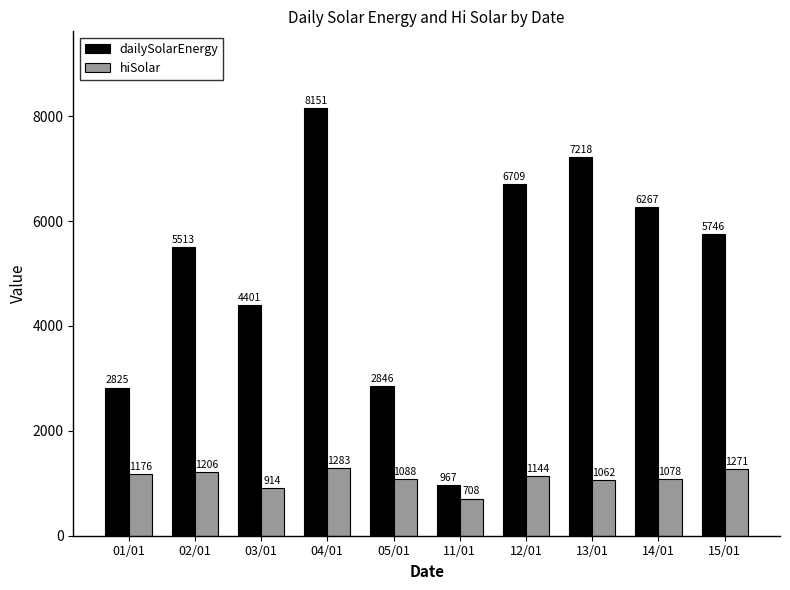

Where is dailySolarEnergy nearest to the value 4559?

03/01